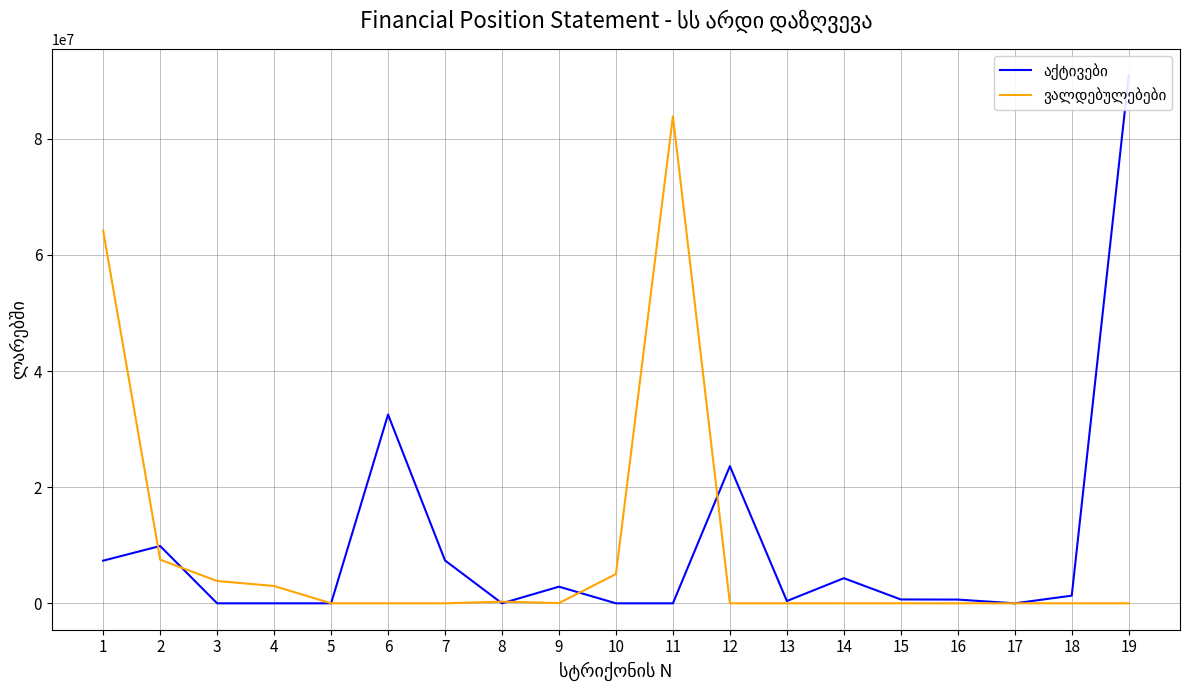

How many times do ვალდებულებები and აქტივები cross each other?

6